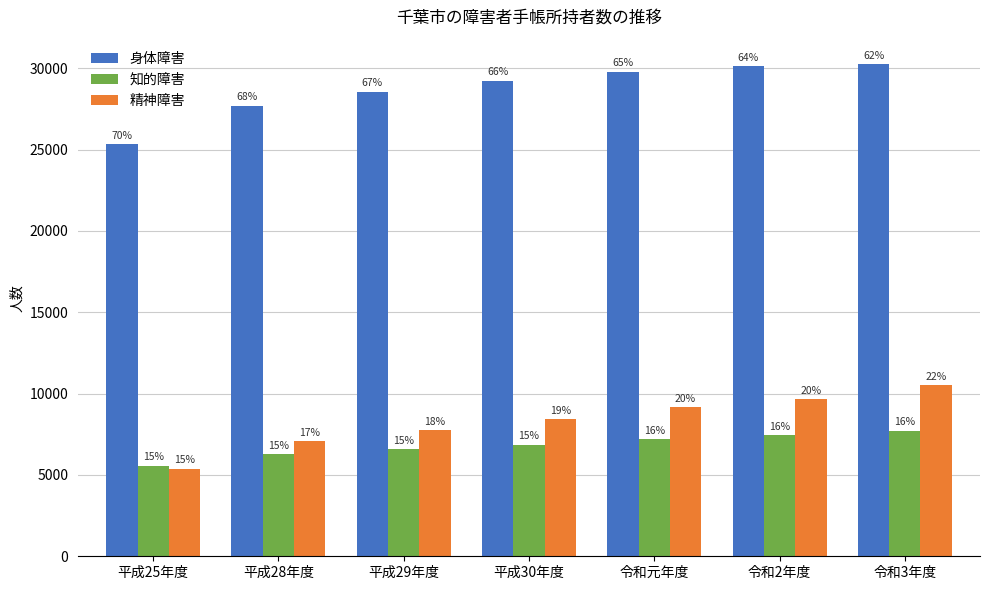

What are all the series names shown in the legend?

身体障害, 知的障害, 精神障害